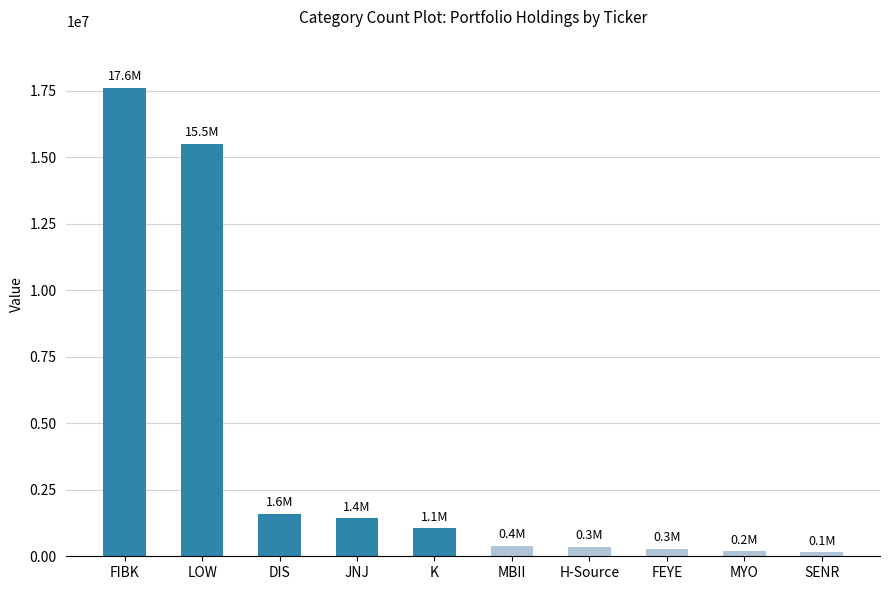

What is the sum of the values at DIS and MBII?

1981000